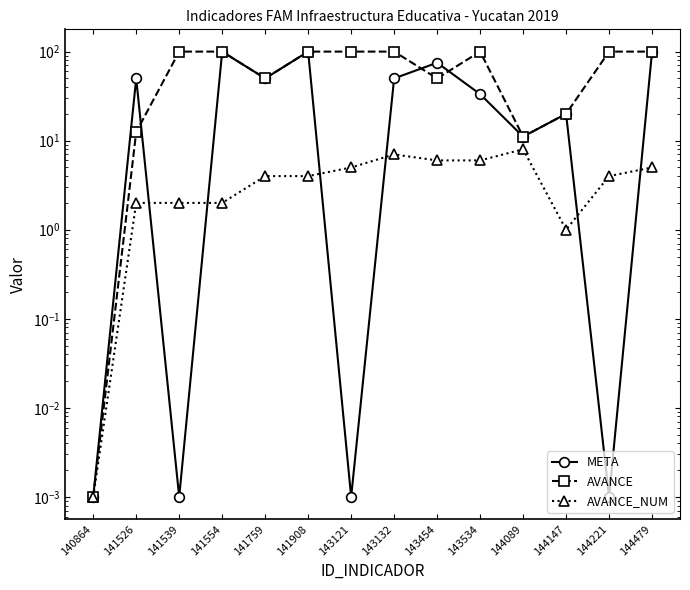

Does the chart display data point markers on the line(s)?

Yes